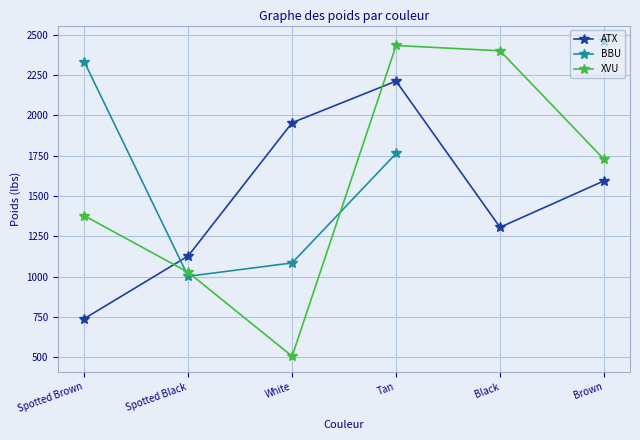

List the series in order of their overall mean, lowest first.

ATX, BBU, XVU